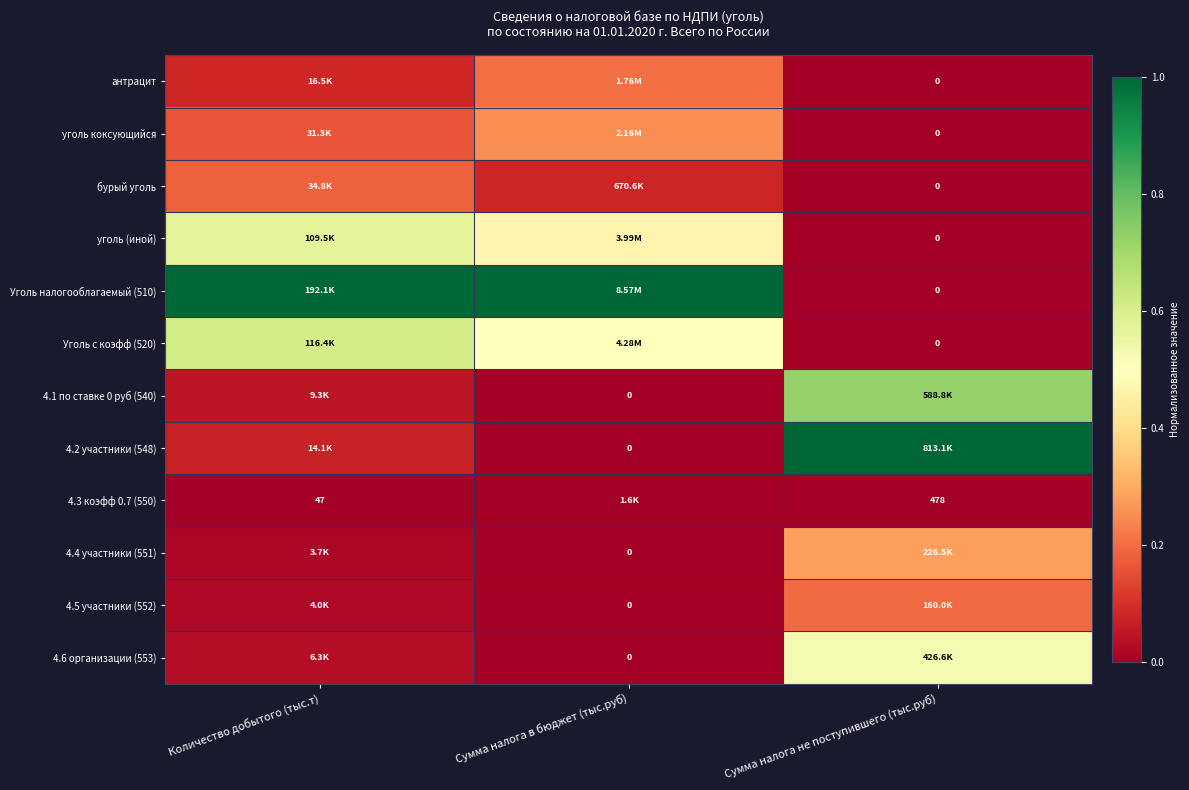

The уголь (иной) series shows 0.3 at Сумма налога не поступившего (тыс.руб). True or false?

False